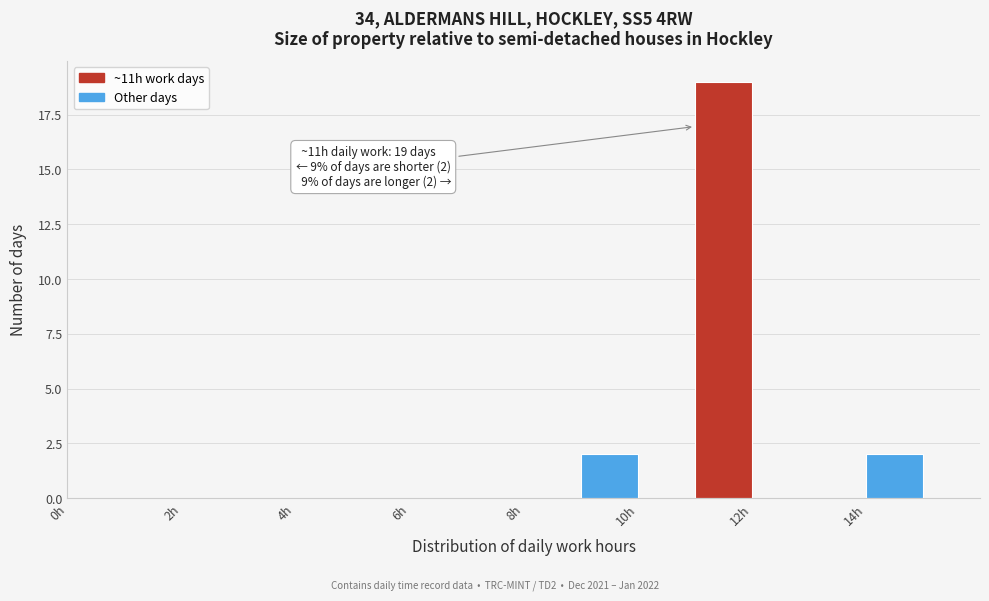

Which range on the x-axis has the tallest bar?

11 to 12